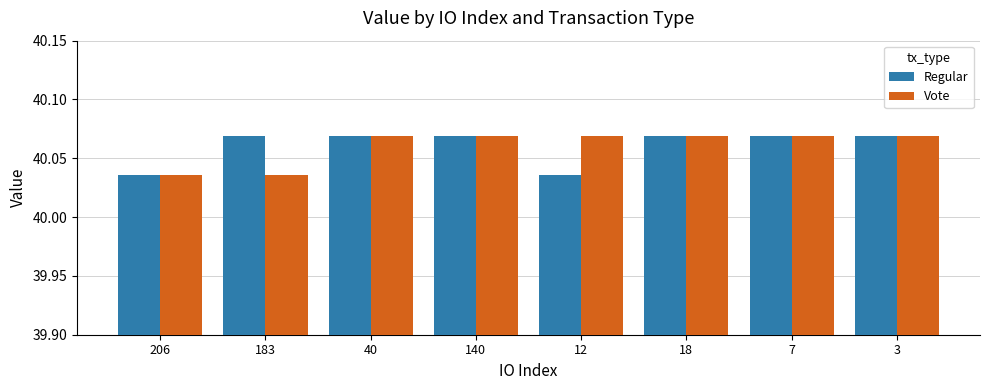

Count the Regular values in the range 40 to 41.

8